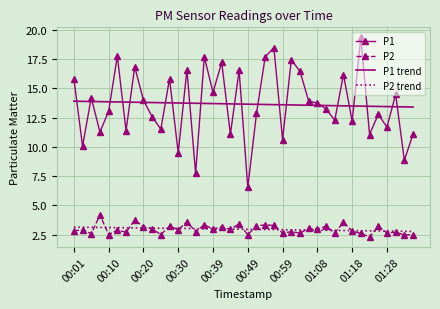

What is the maximum value for P1?

19.4